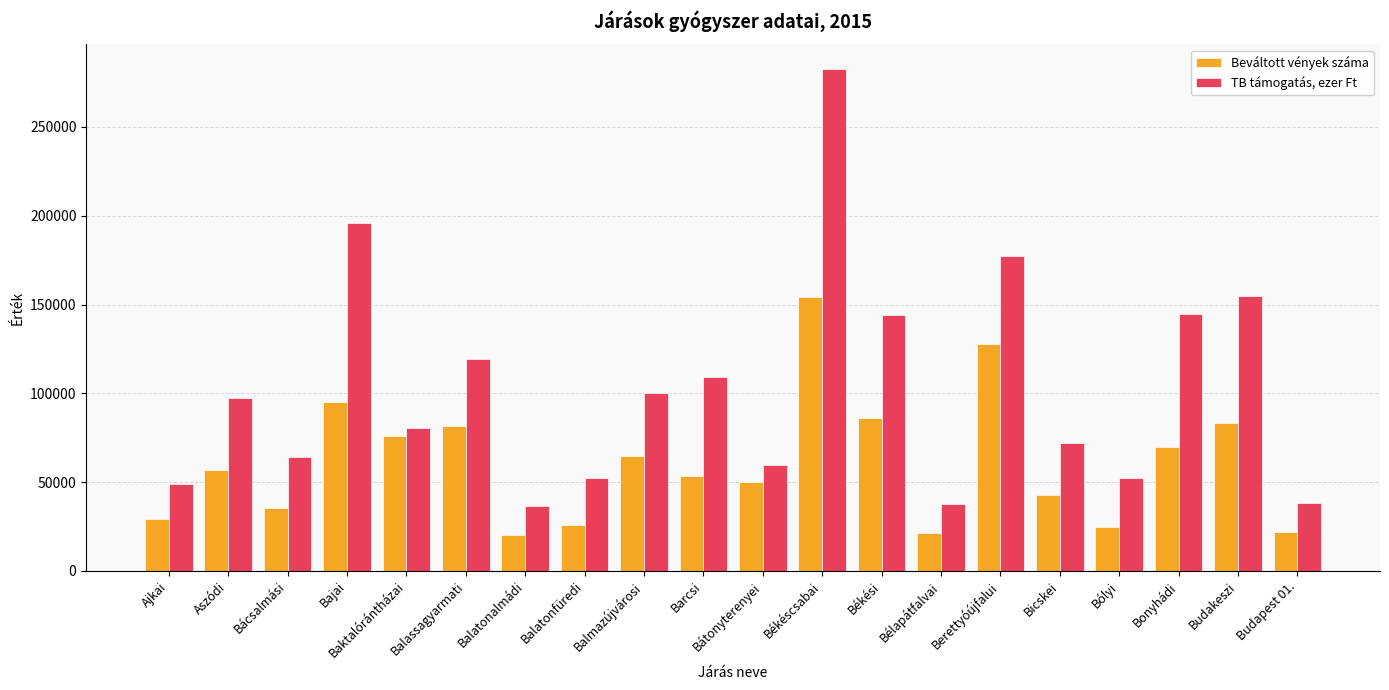

Where is TB támogatás, ezer Ft nearest to the value 159440?

Budakeszi